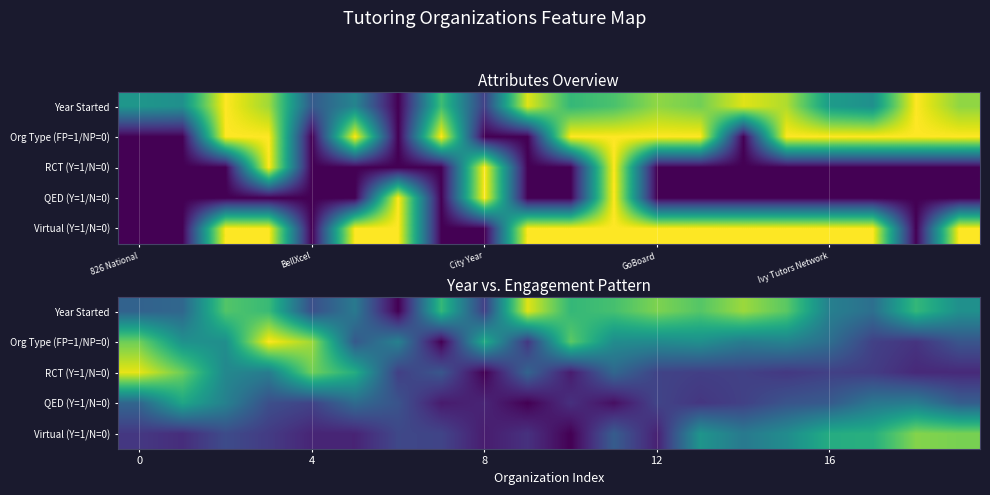

Which category has the lowest value across all series?

6